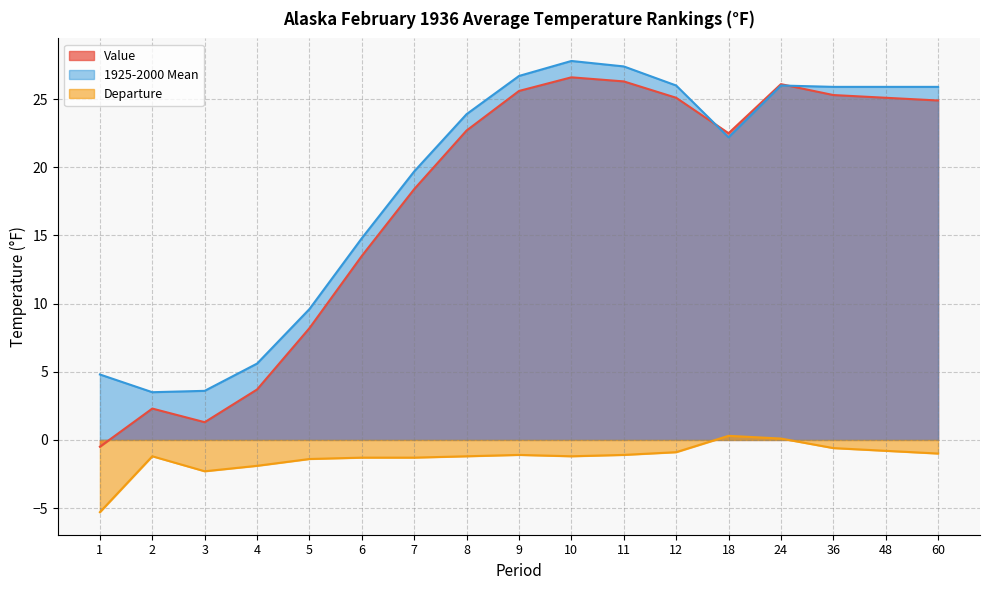

Between 3 and 7, which series saw the biggest shift?

Value